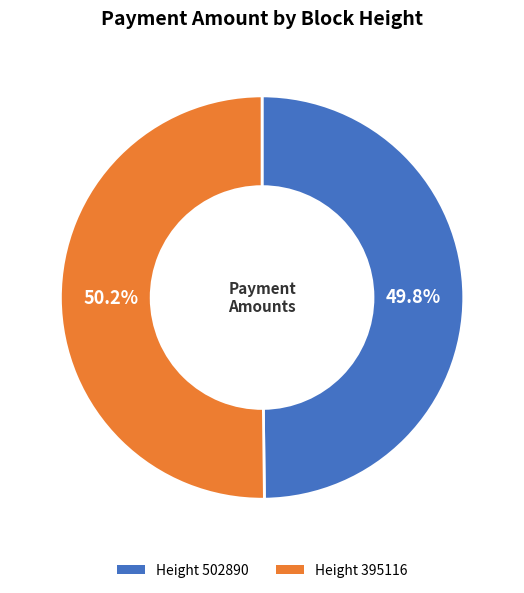

Is there a majority slice in this chart?

Yes